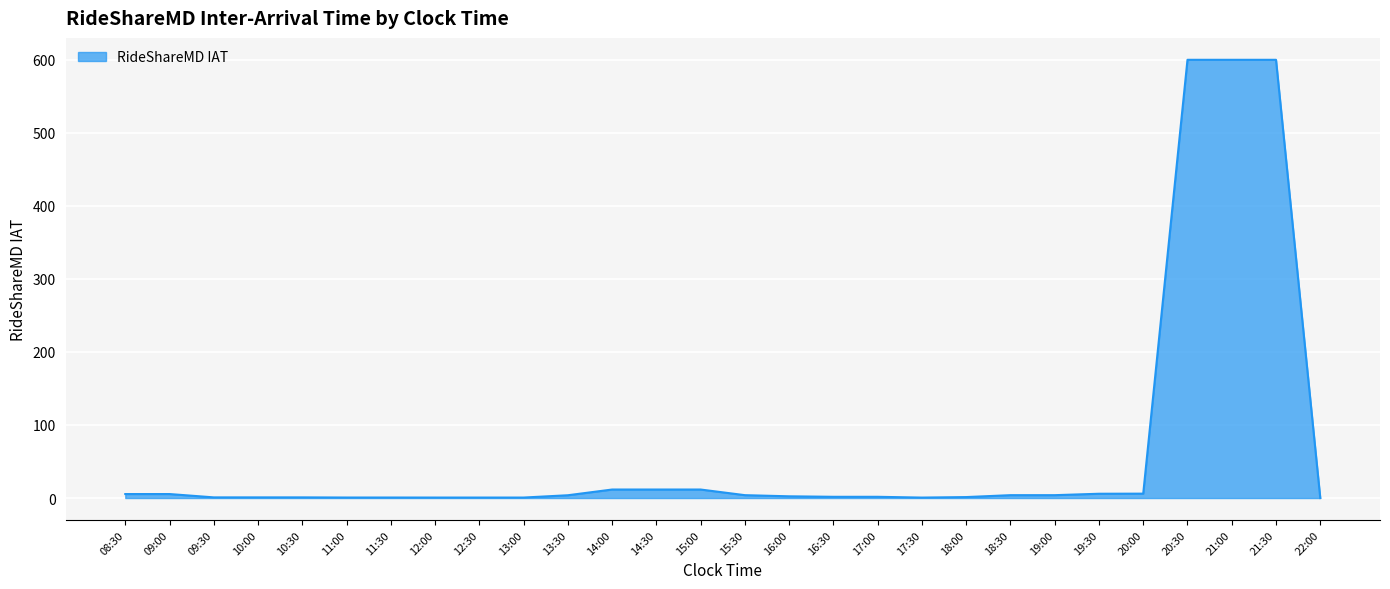

The chart shows a value of 1.3 at 18:00. True or false?

True